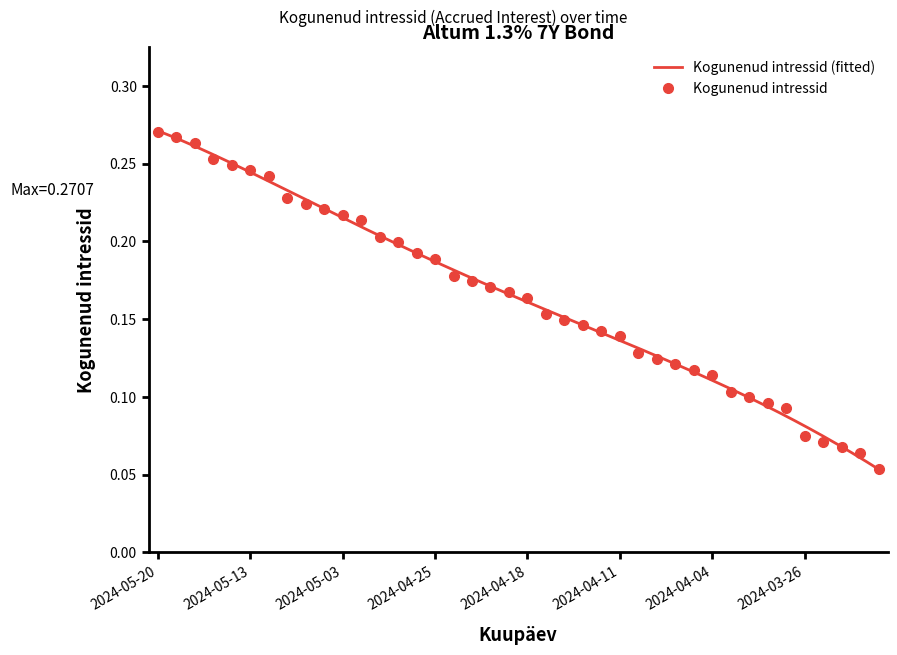

What is the average value?

0.2